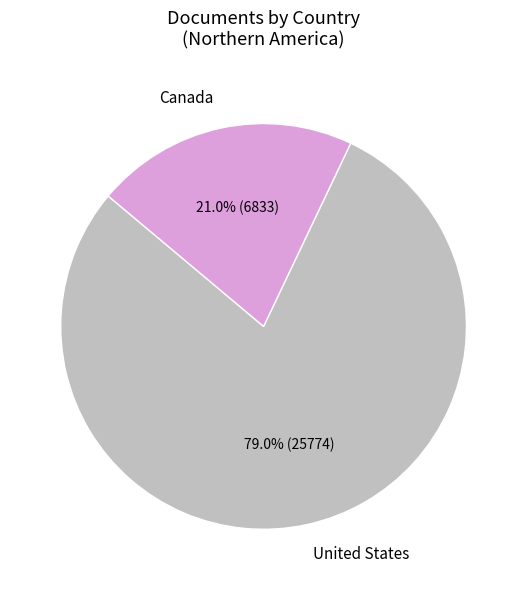

To the nearest percent, what is the difference between the largest and smallest slice percentages?

58%